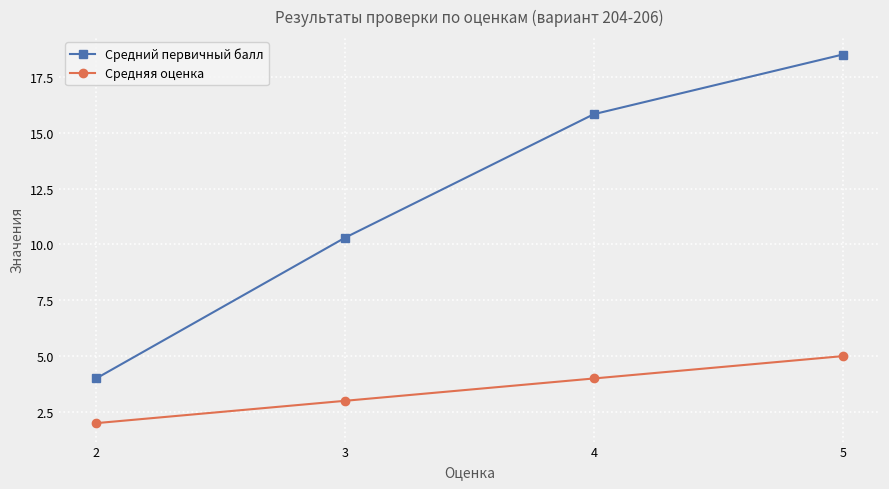

True or false: Средний первичный балл and Средняя оценка intersect in this chart.

False